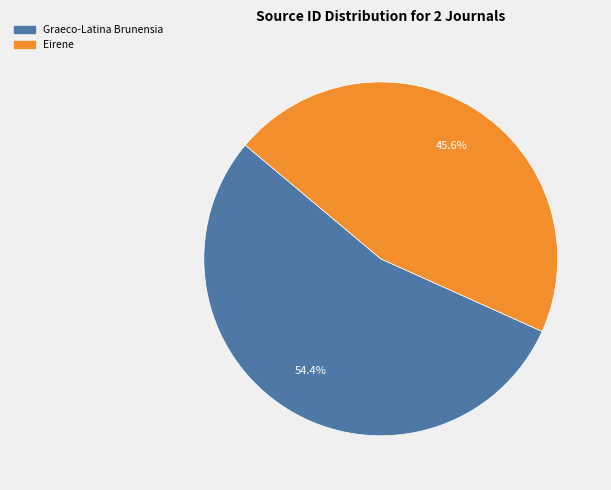

The Eirene slice represents 55% of the pie. True or false?

False